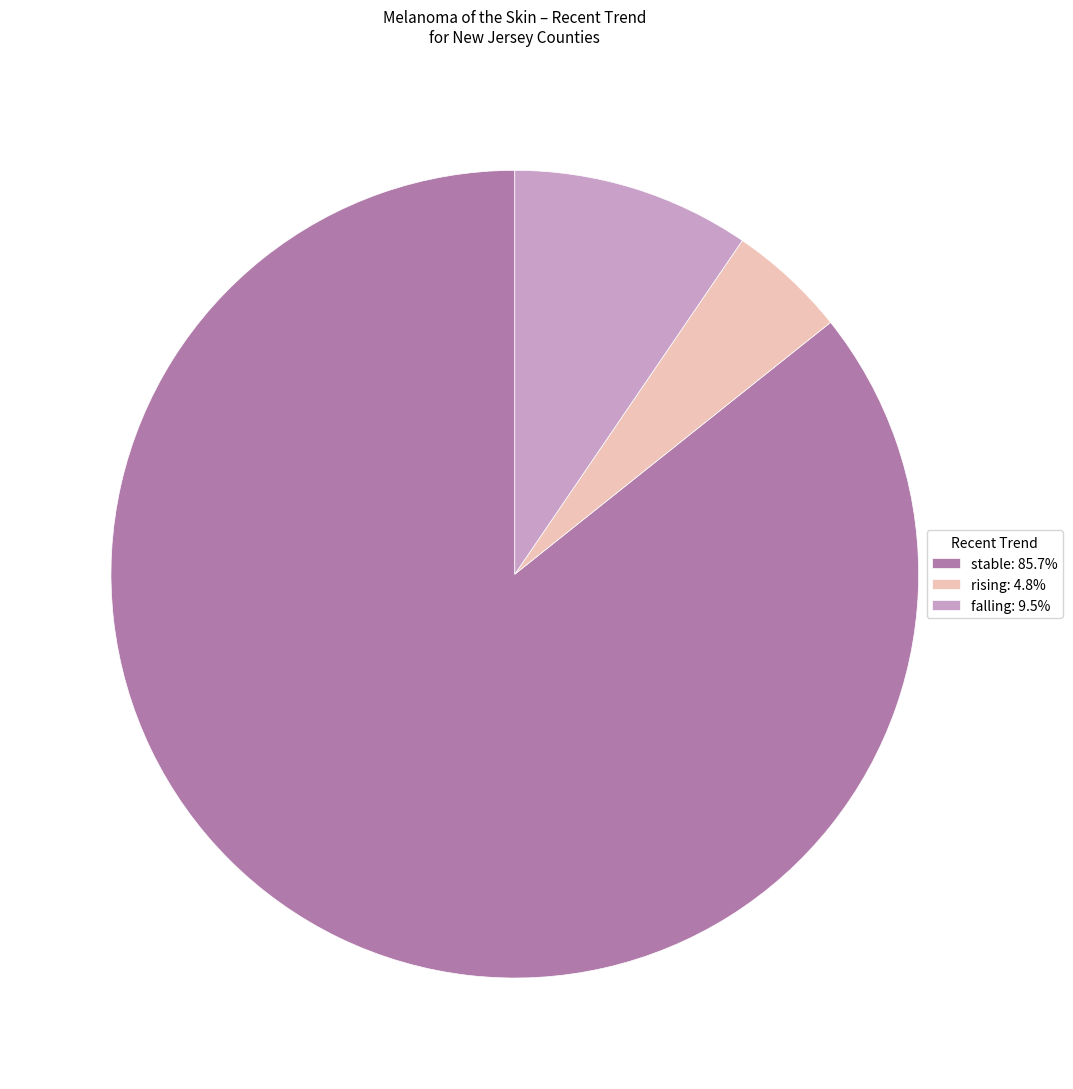

Is falling the majority of the pie?

No